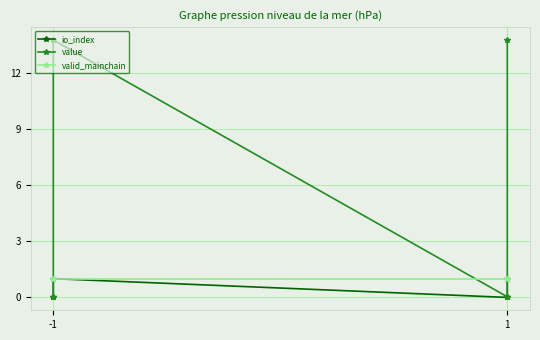

True or false: io_index and value intersect in this chart.

False